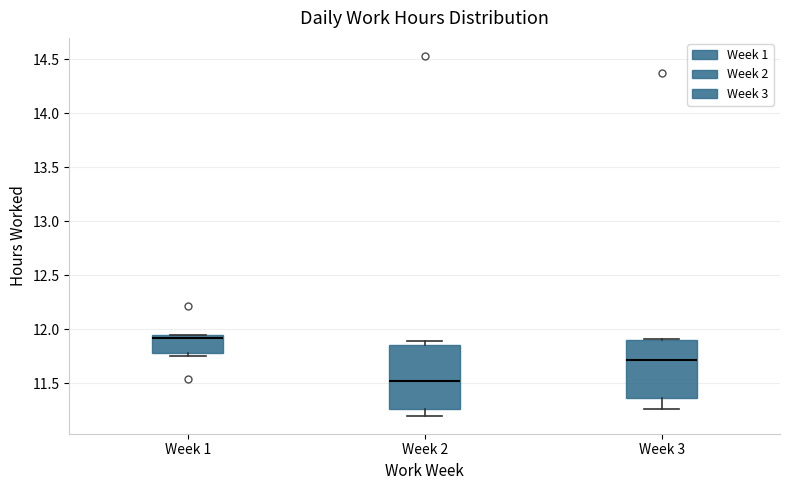

Reading left to right, read every box against the y-axis: the position of its median line, the range the box covers, and the ends of its whiskers. The values are not printed on the chart, so give them approximately, as read against the axis.

Week 1: median 11.90, box 11.80 to 11.95, whiskers 11.75 to 11.95
Week 2: median 11.50, box 11.25 to 11.85, whiskers 11.20 to 11.90
Week 3: median 11.70, box 11.35 to 11.90, whiskers 11.25 to 11.90